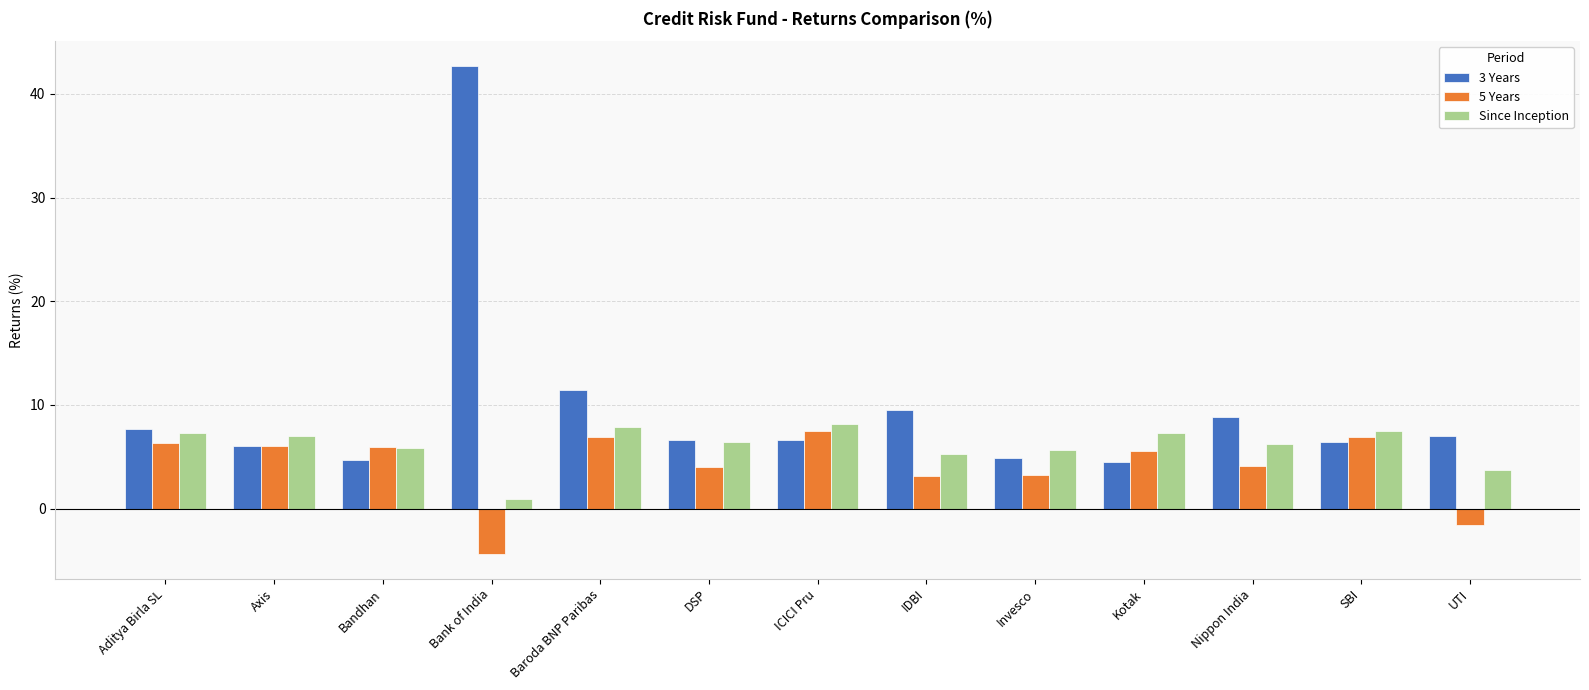

What is the minimum value for 3 Years?

4.5